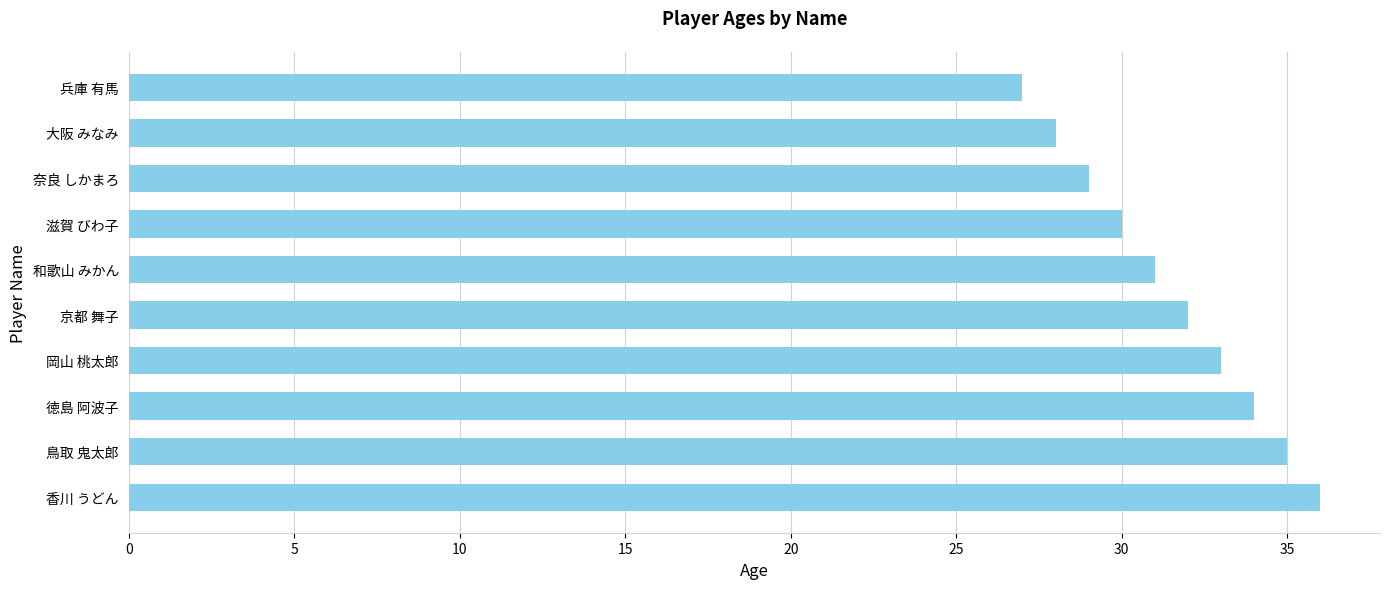

What is the sum of all values?

315